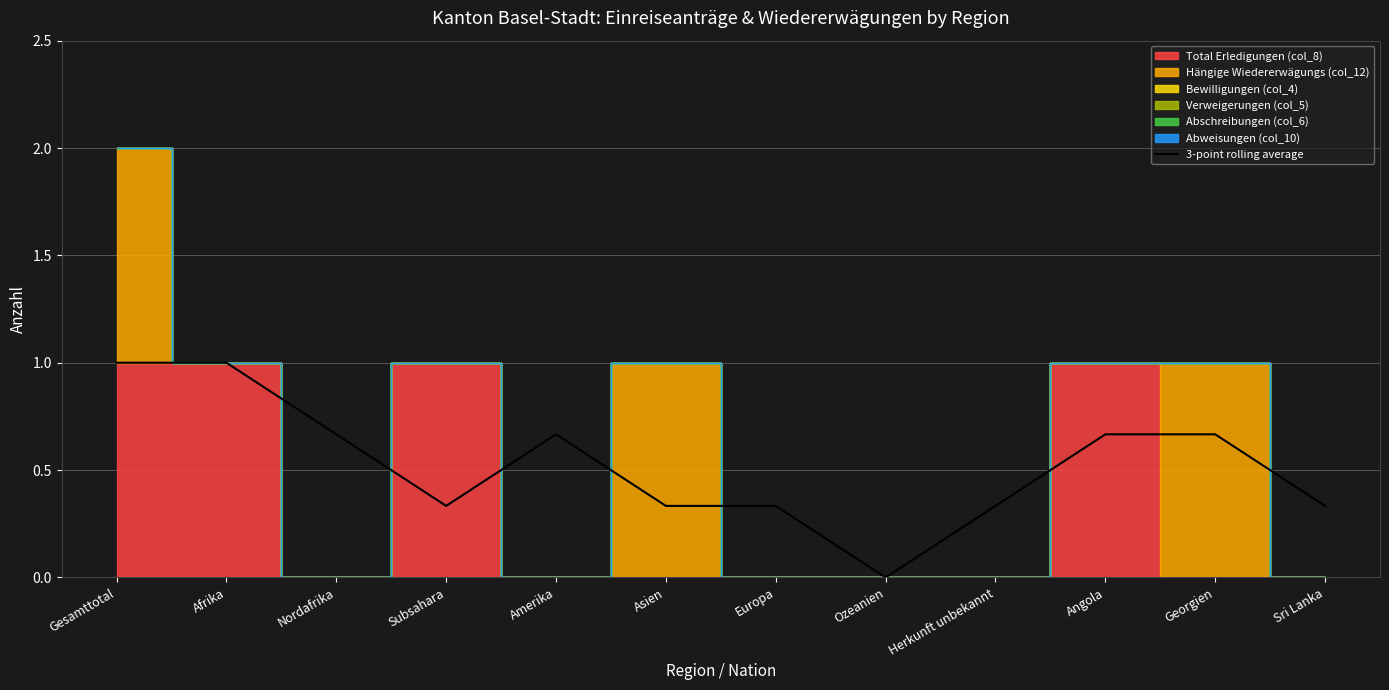

What is the maximum value shown in the chart?

1.0